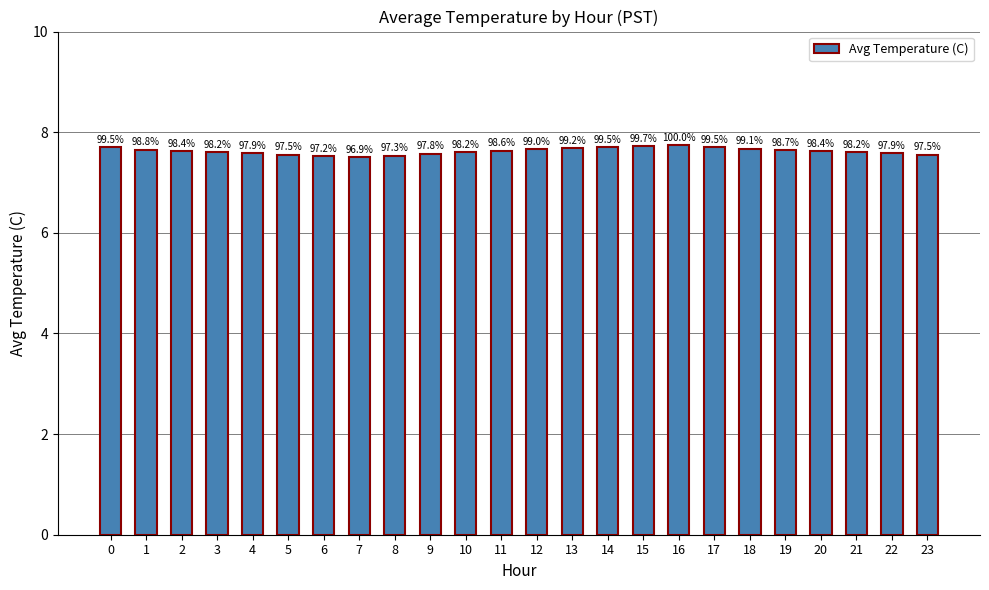

What is the smallest value displayed?

7.5